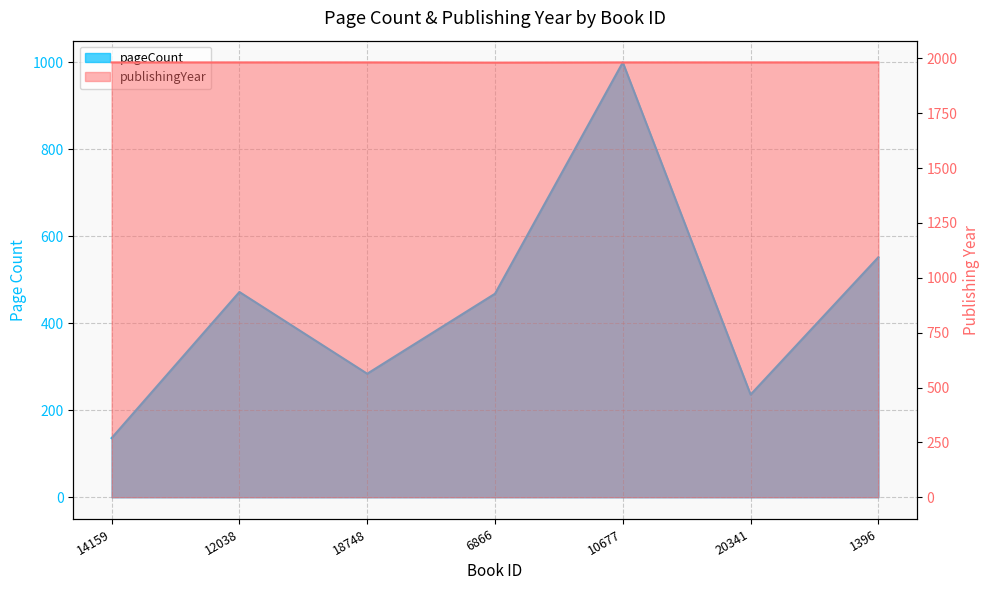

List the series in order of their peak value, lowest first.

pageCount, publishingYear